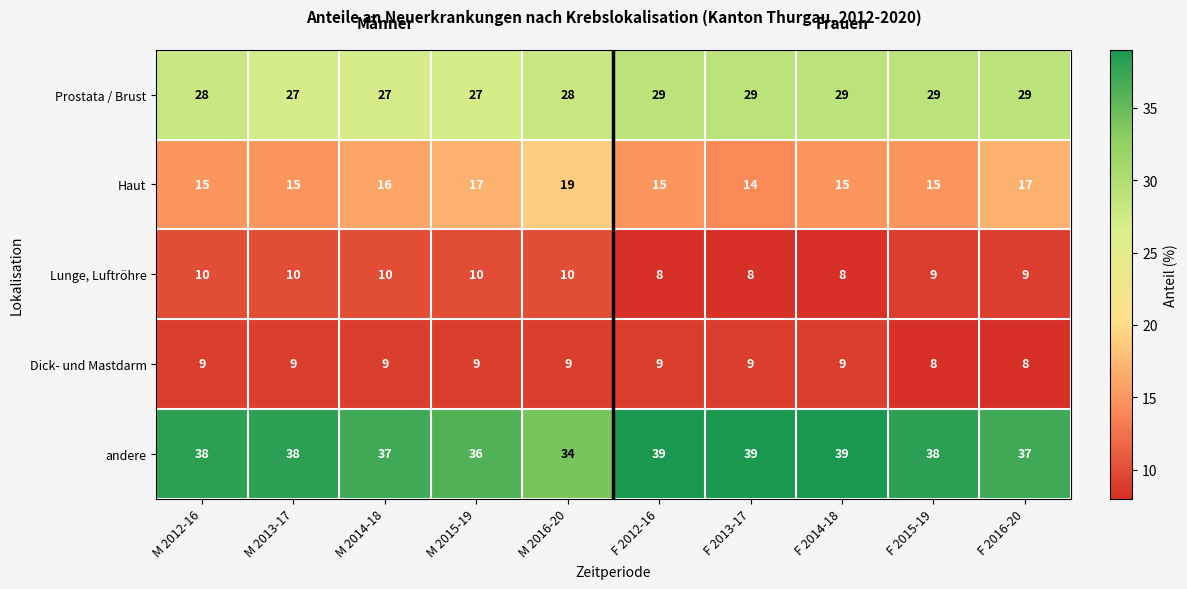

What is the average value of the Haut series?

16